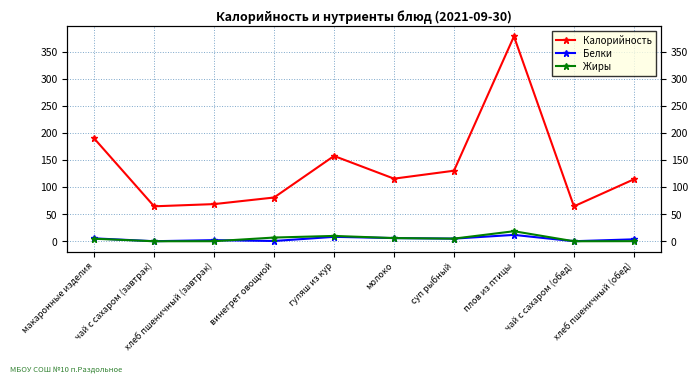

True or false: Жиры and Белки intersect in this chart.

True